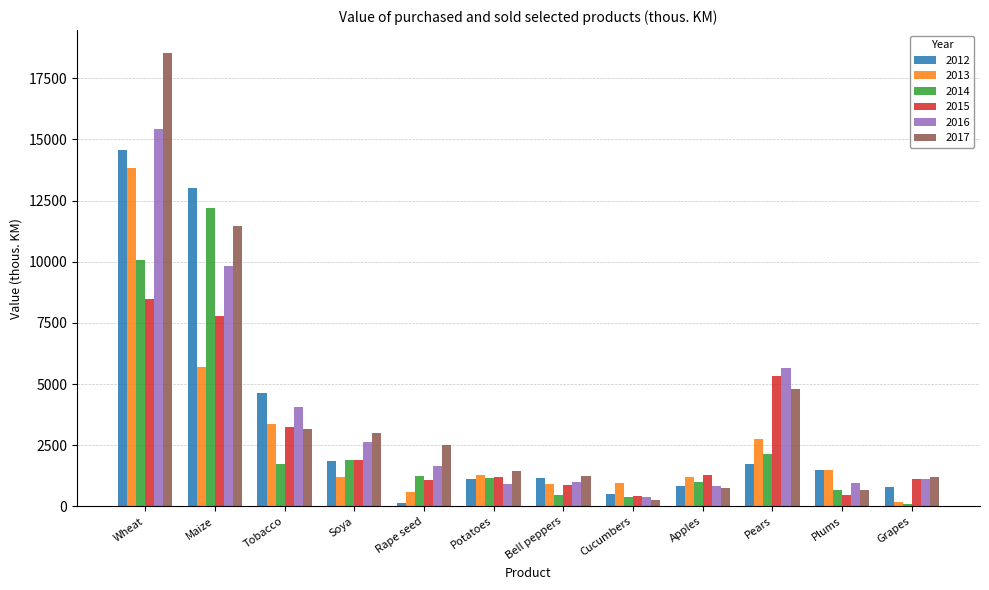

Which series changed the most between Wheat and Soya?

2017